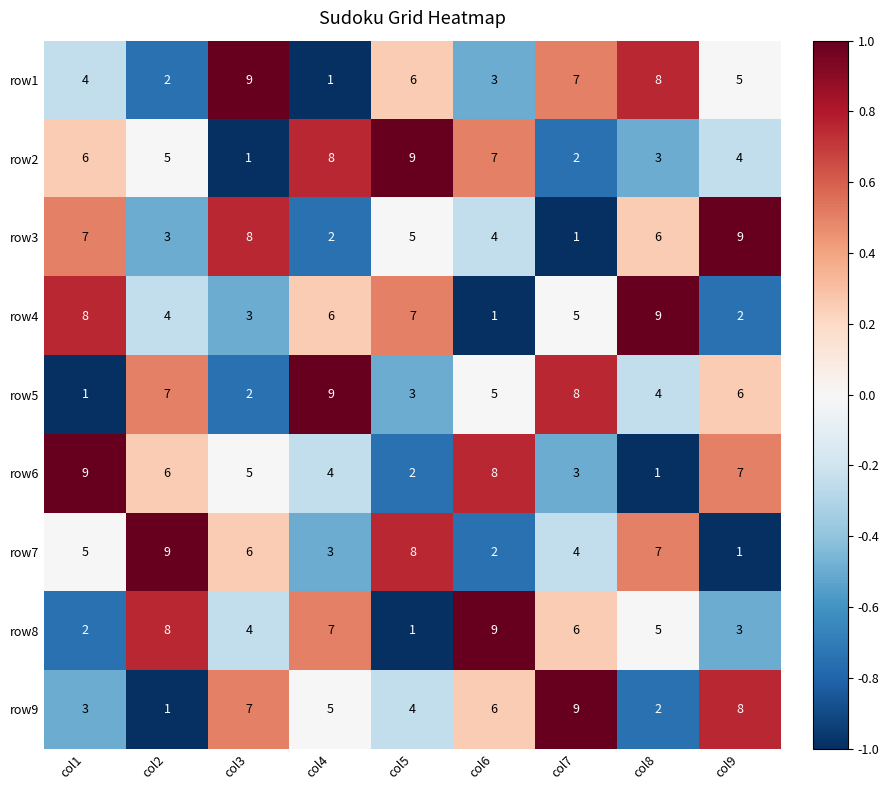

True or false: row9 has a value of 2 at col8.

True